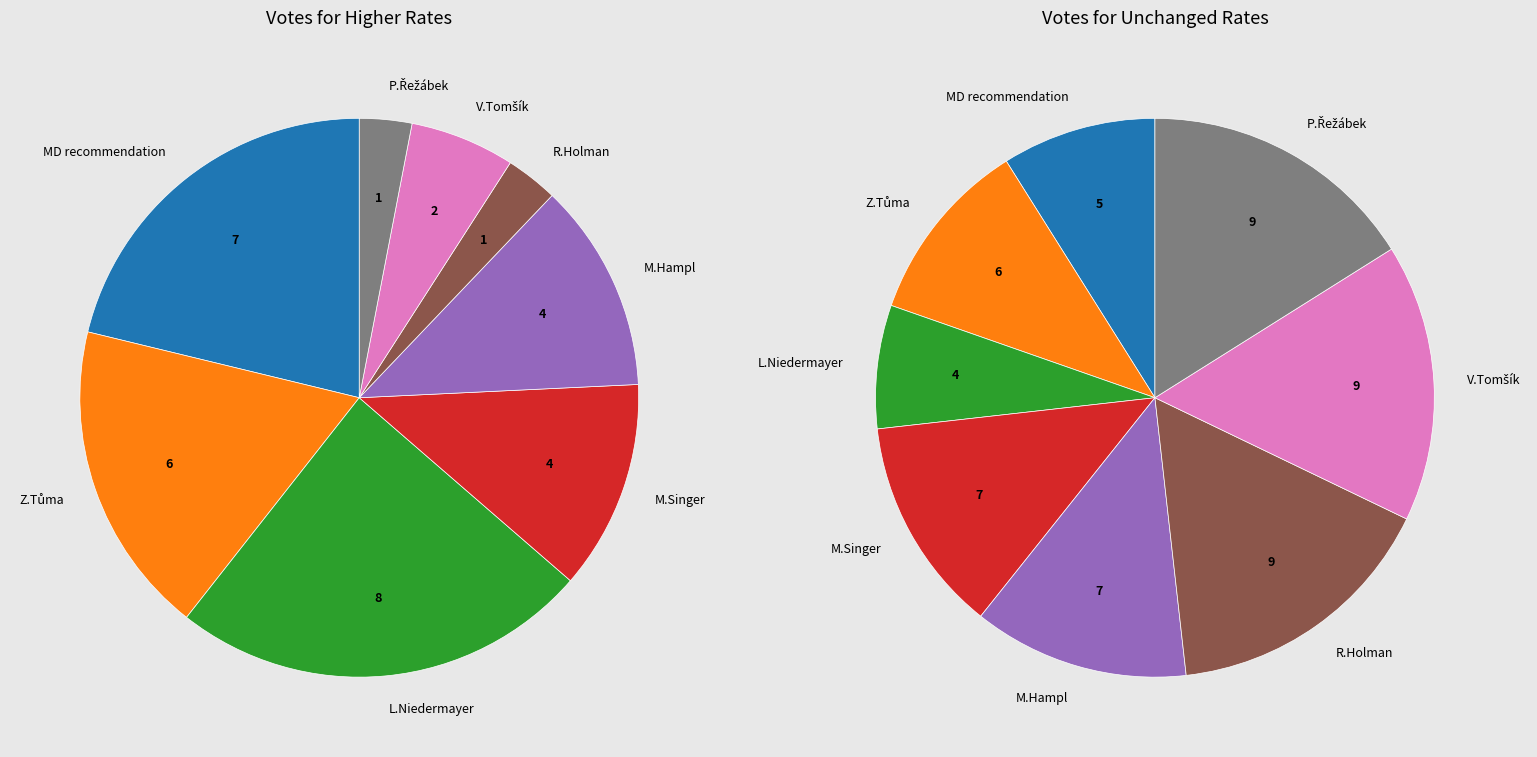

To the nearest percent, what portion does M.Singer represent?

12%